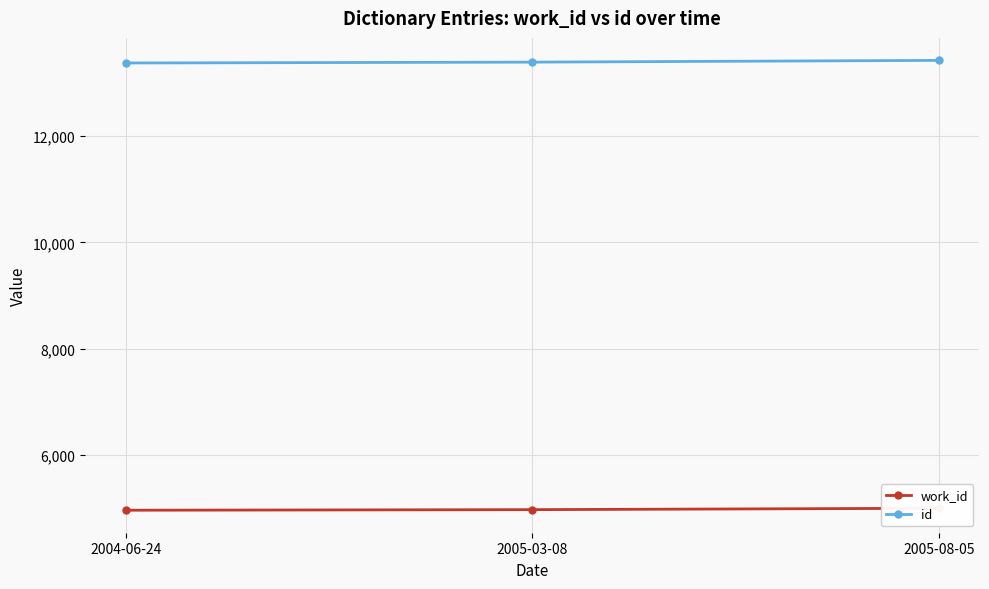

How many lines are shown in the chart?

2